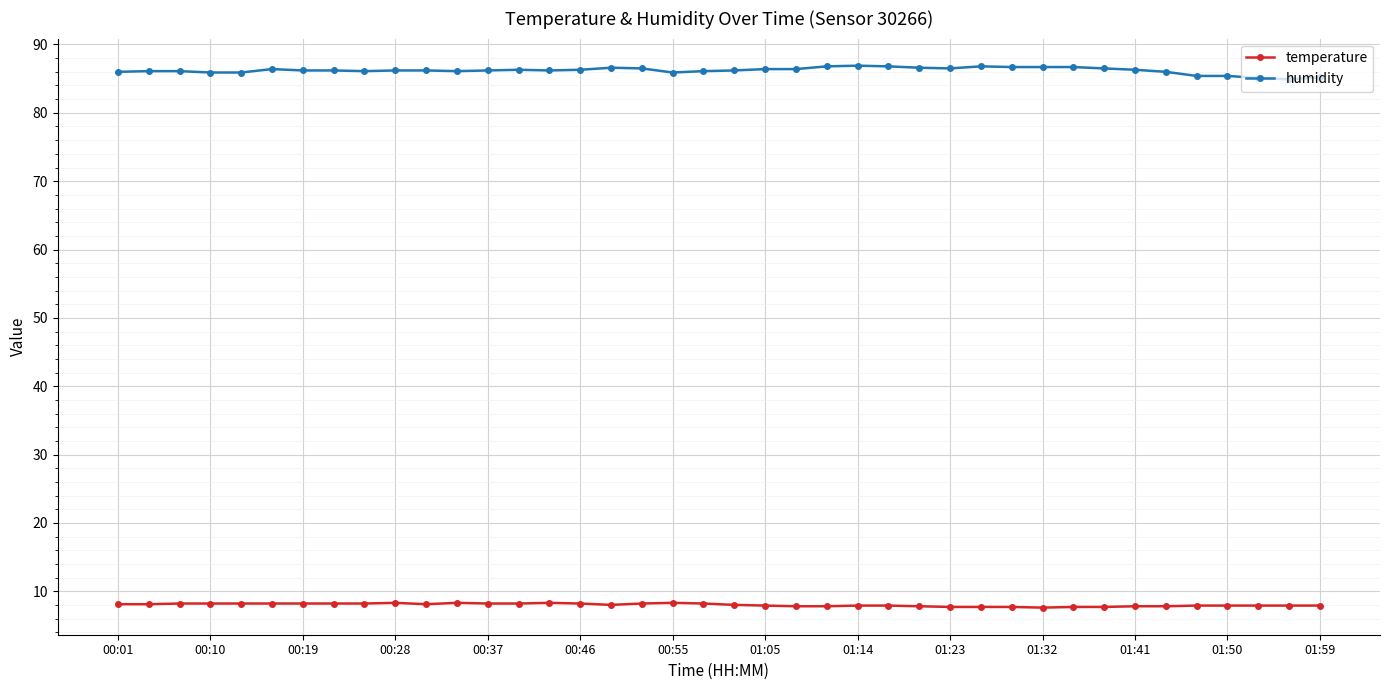

True or false: temperature and humidity intersect in this chart.

False